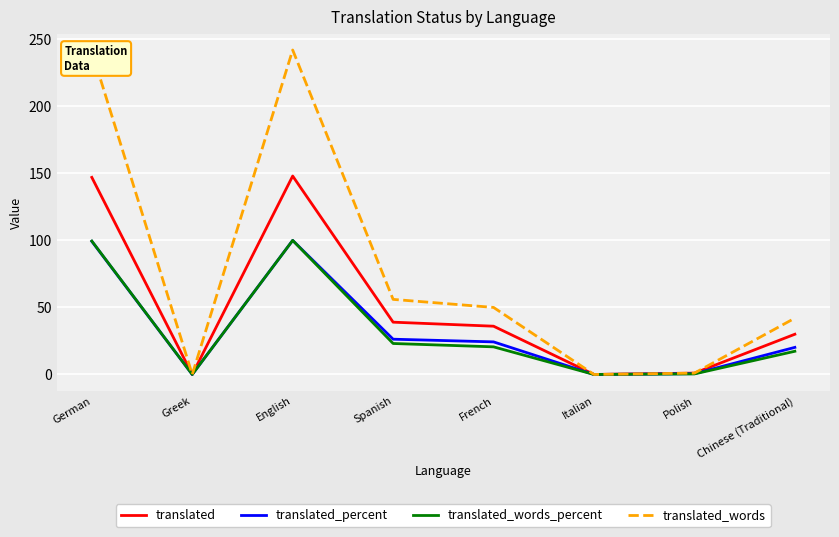

Is the value of translated_percent at French greater than the value of translated_words_percent at German?

No